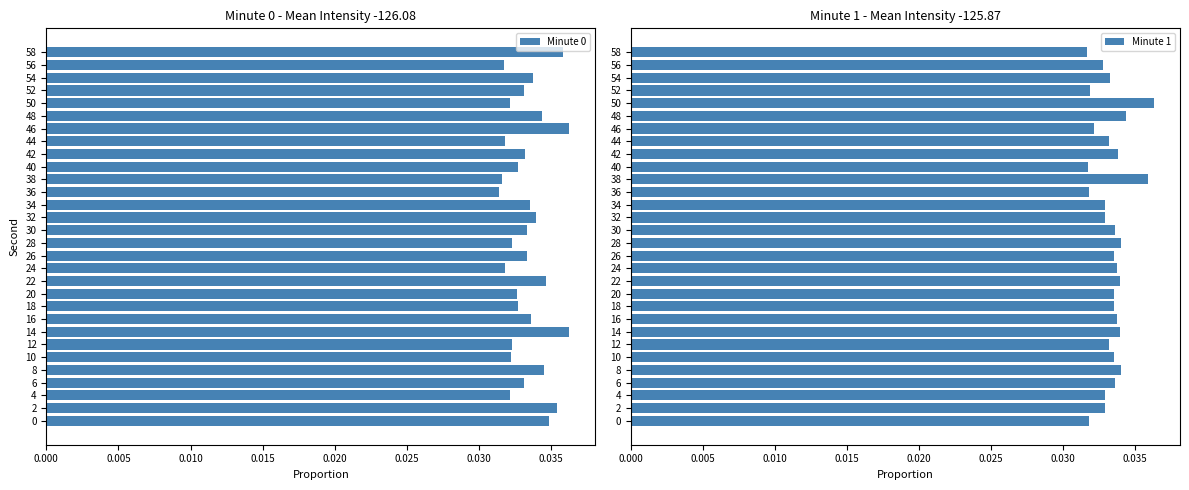

How many data points does each series have?

30